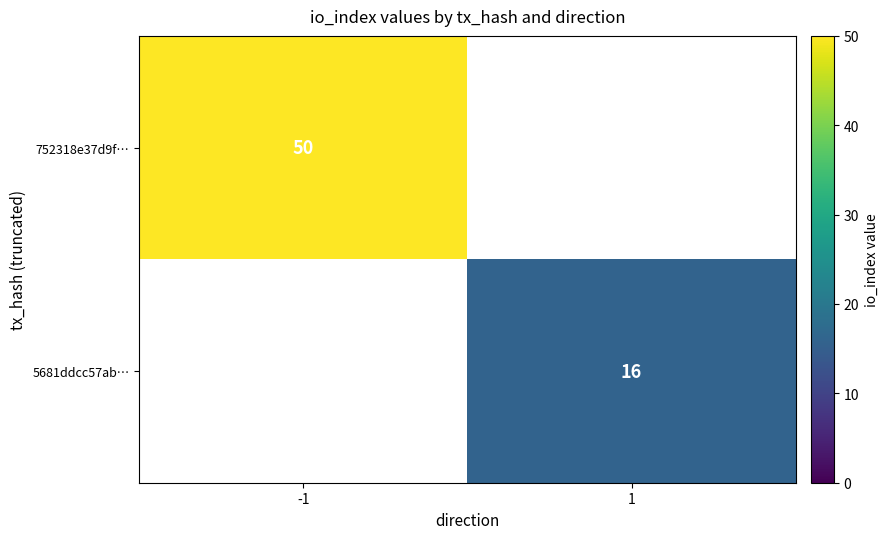

What is the smallest value displayed?

16.0